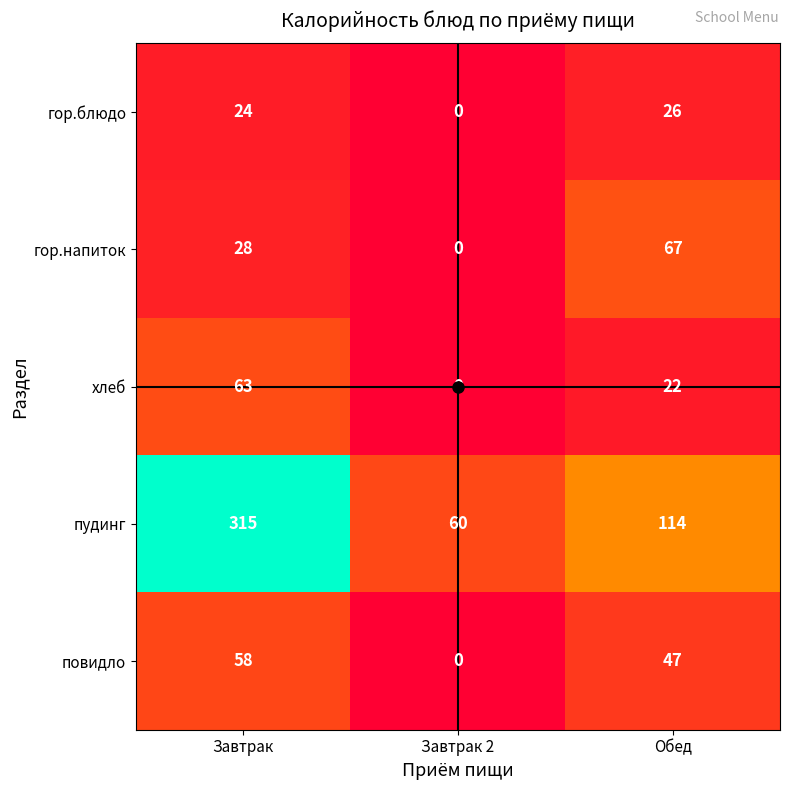

True or false: пудинг has a value of 159 at Завтрак.

False